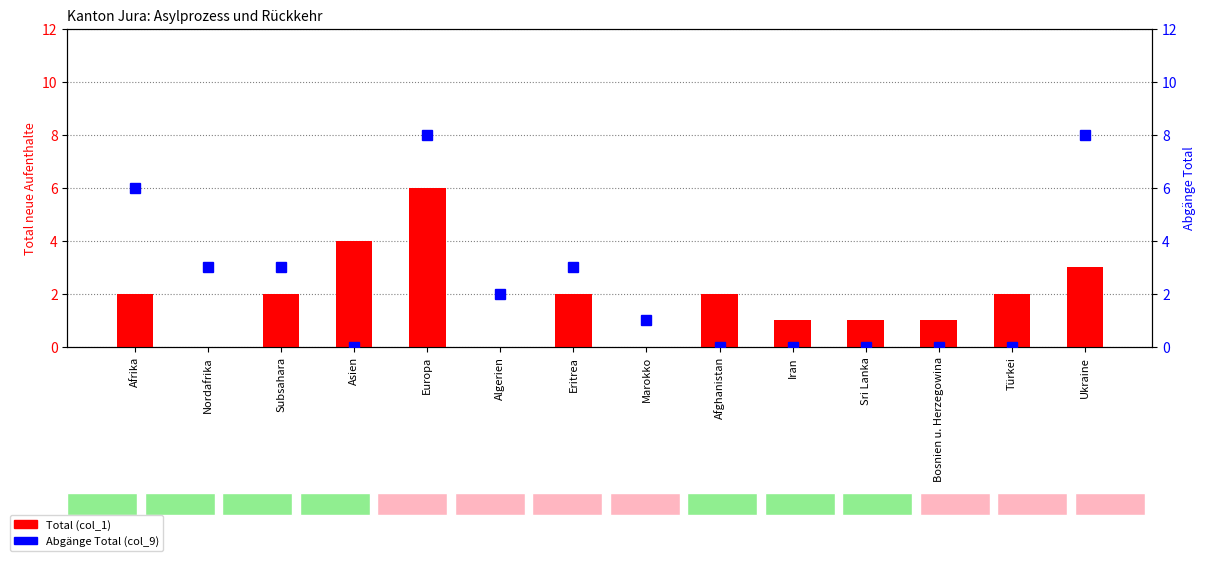

What is the label of the 3rd bar from the left?

Subsahara